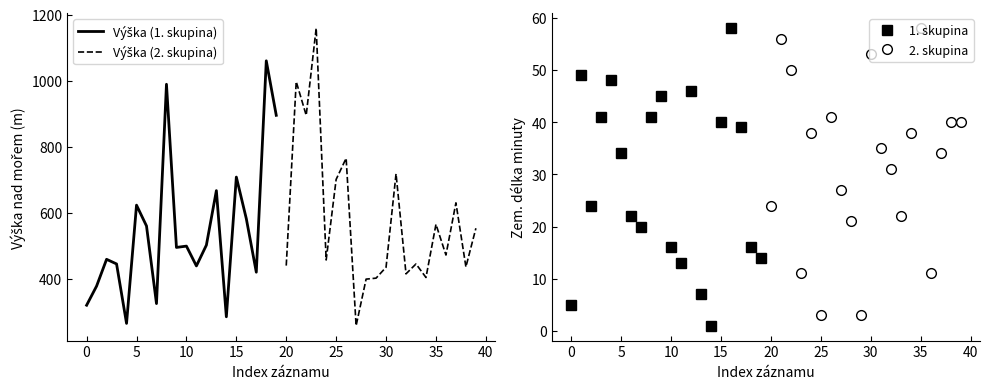

Does the chart have visible grid lines?

No